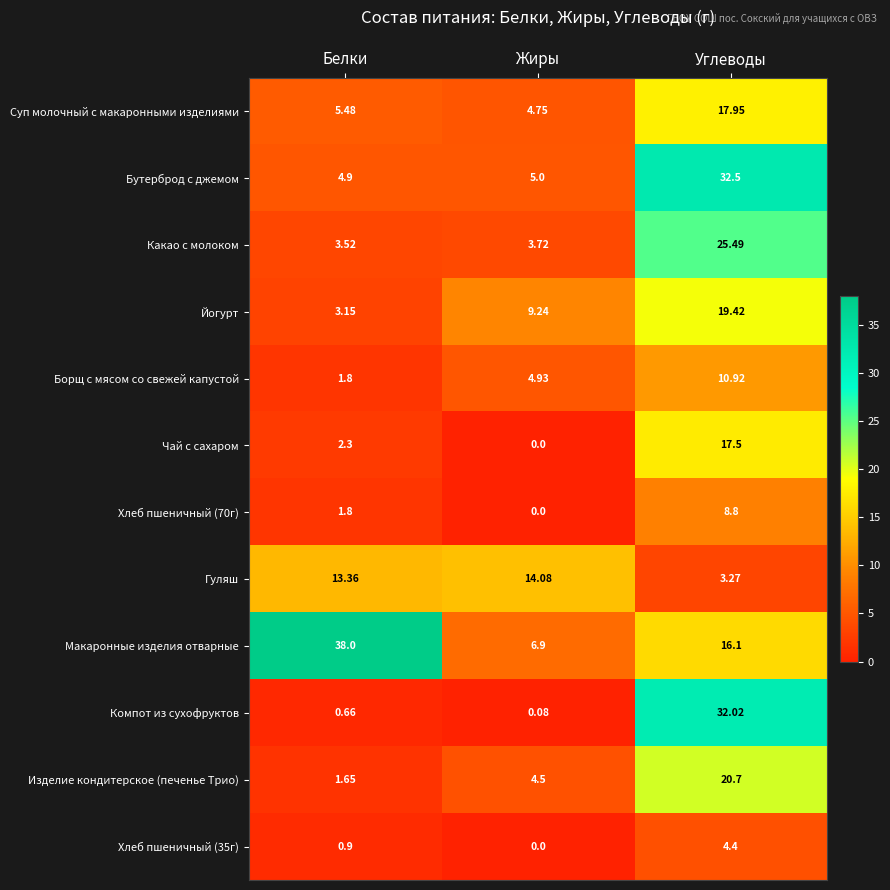

Between Белки and Углеводы, which series saw the biggest shift?

Компот из сухофруктов